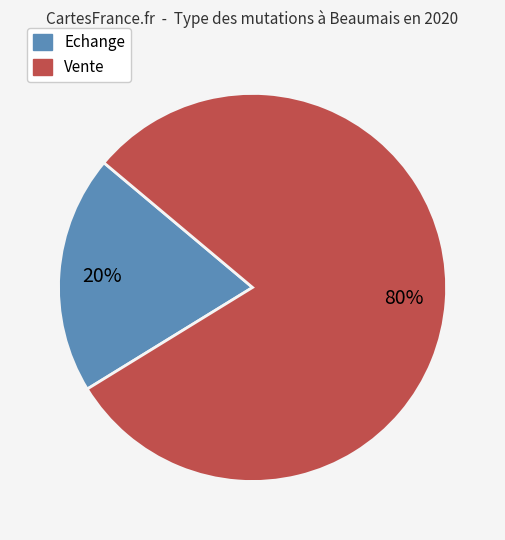

To the nearest percent, what is the difference between the Vente and Echange slice percentages?

60%